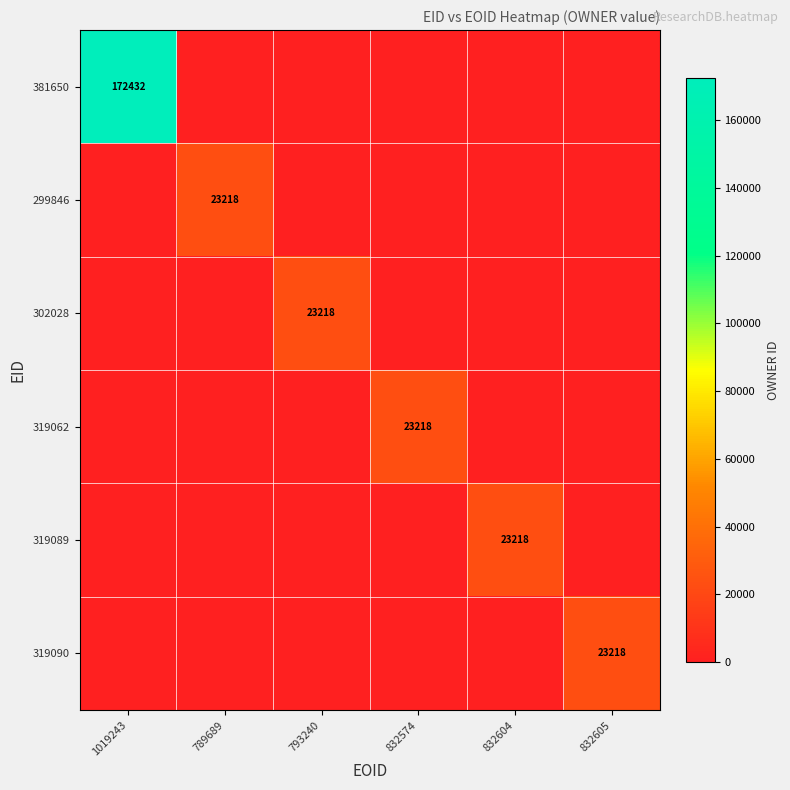

True or false: 381650 has a value of 276488 at 1019243.

False